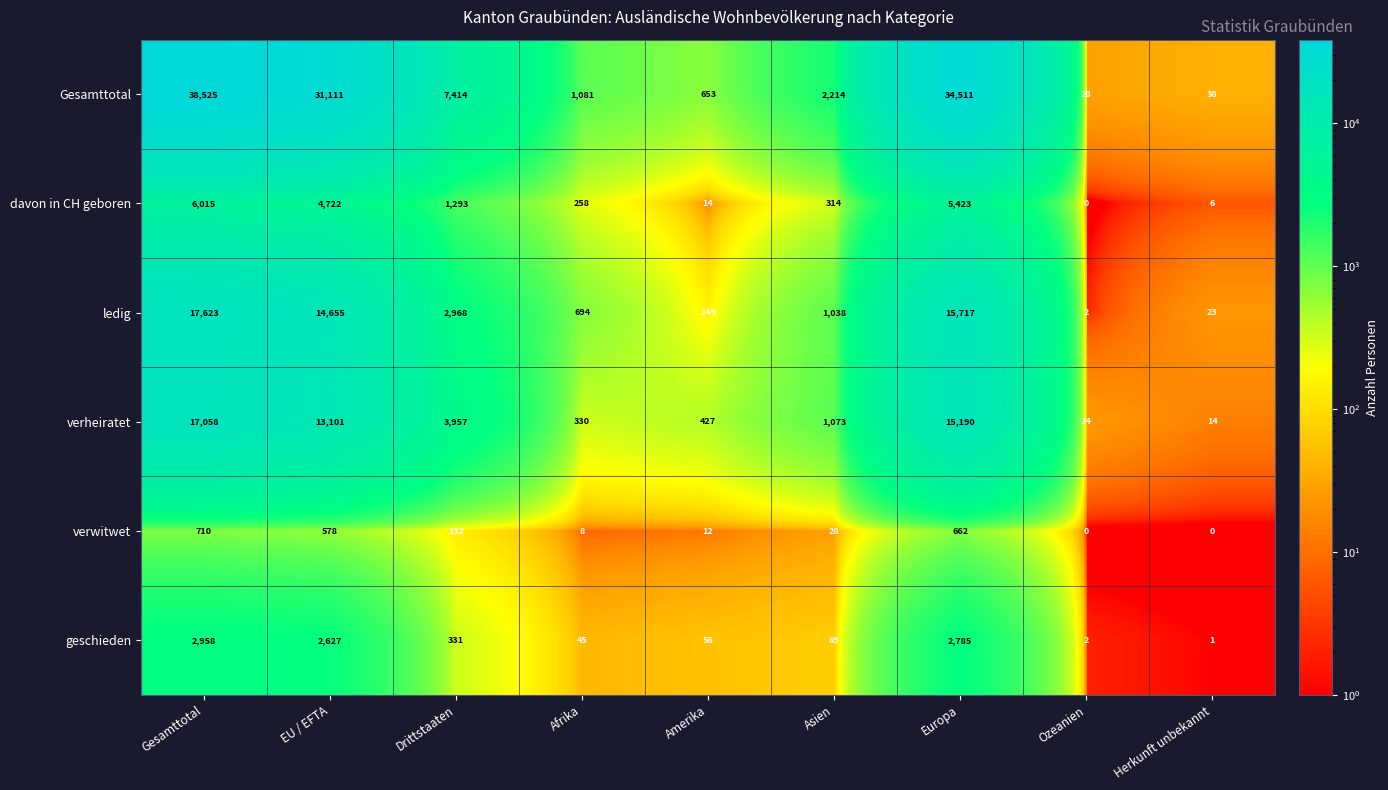

The ledig series shows 14655 at EU / EFTA. True or false?

True